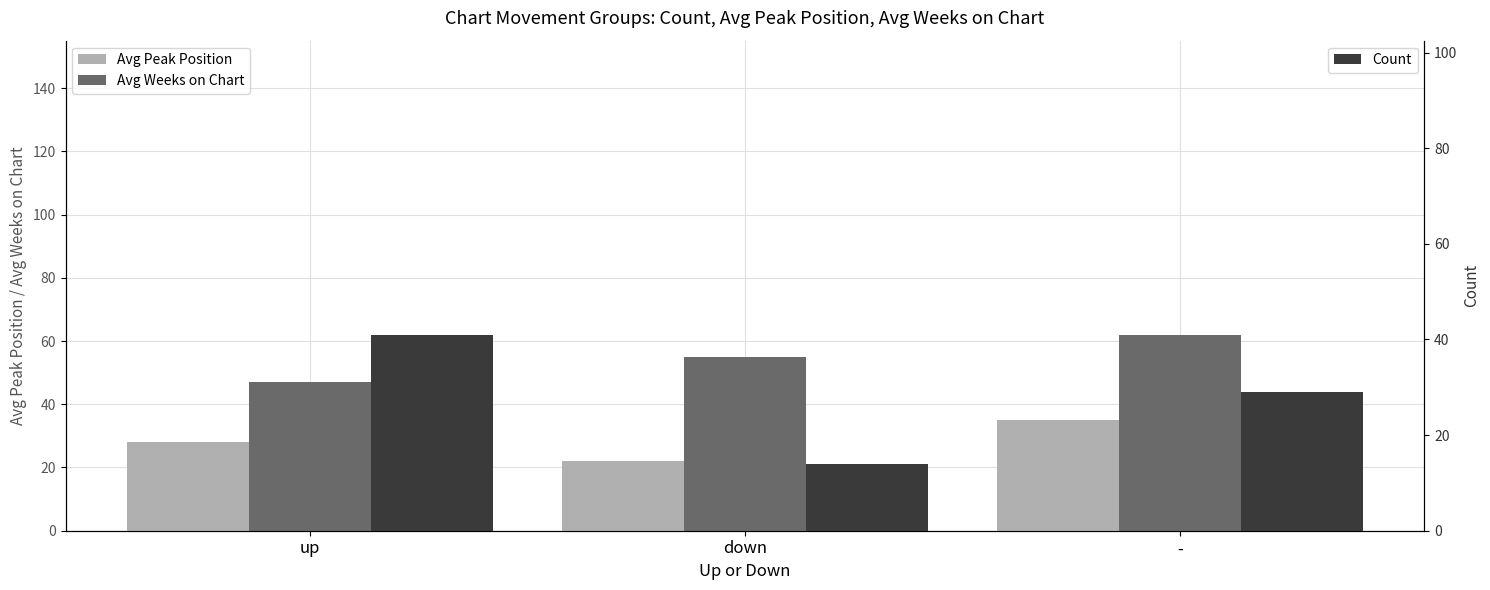

How many groups of bars are there?

3